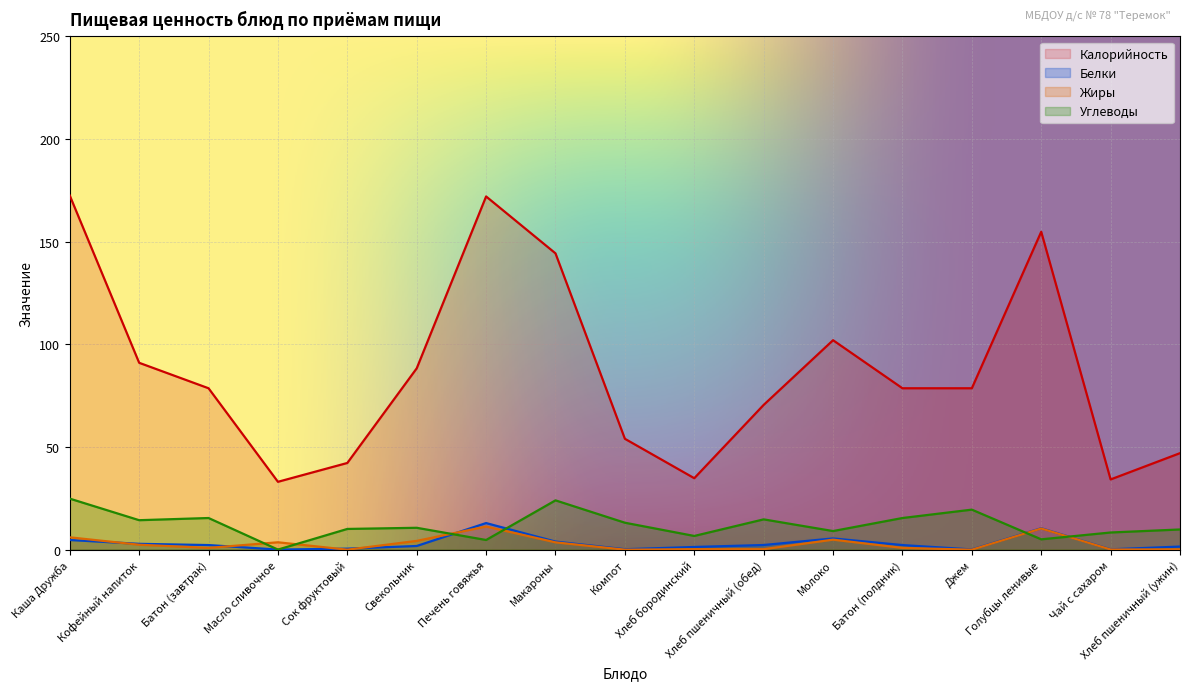

At Батон (полдник), list the series in order from smallest to largest.

Жиры, Белки, Углеводы, Калорийность